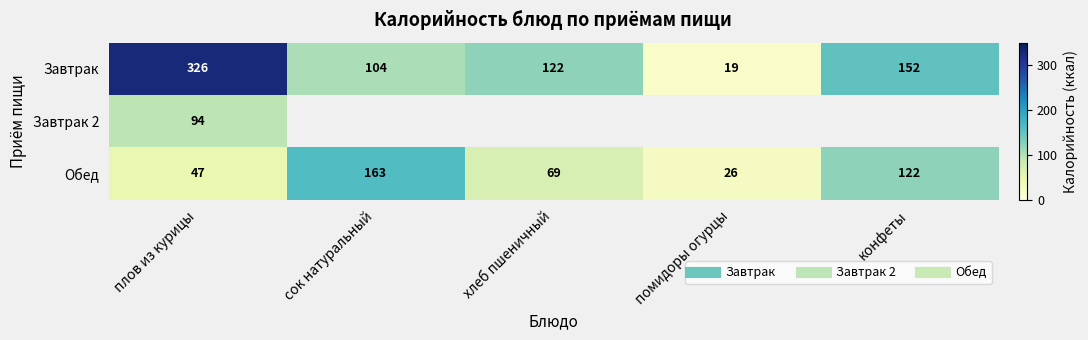

The value of Обед at конфеты is 172.0. True or false?

False